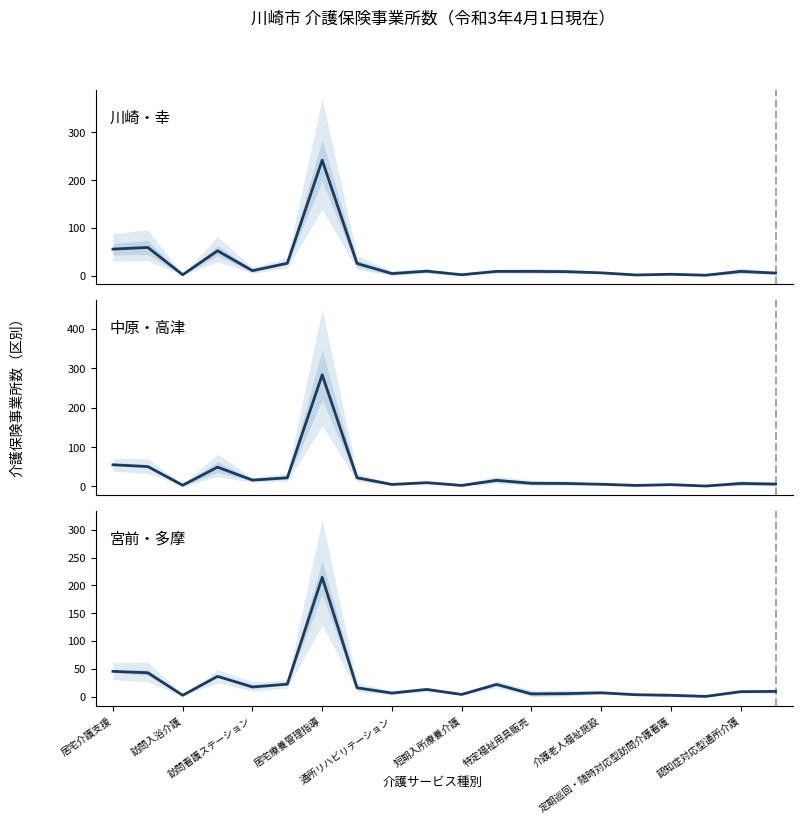

Is the value of 川崎・幸 at 定期巡回・随時対応型訪問介護看護 greater than the value of 宮前・多摩 at 19?

No